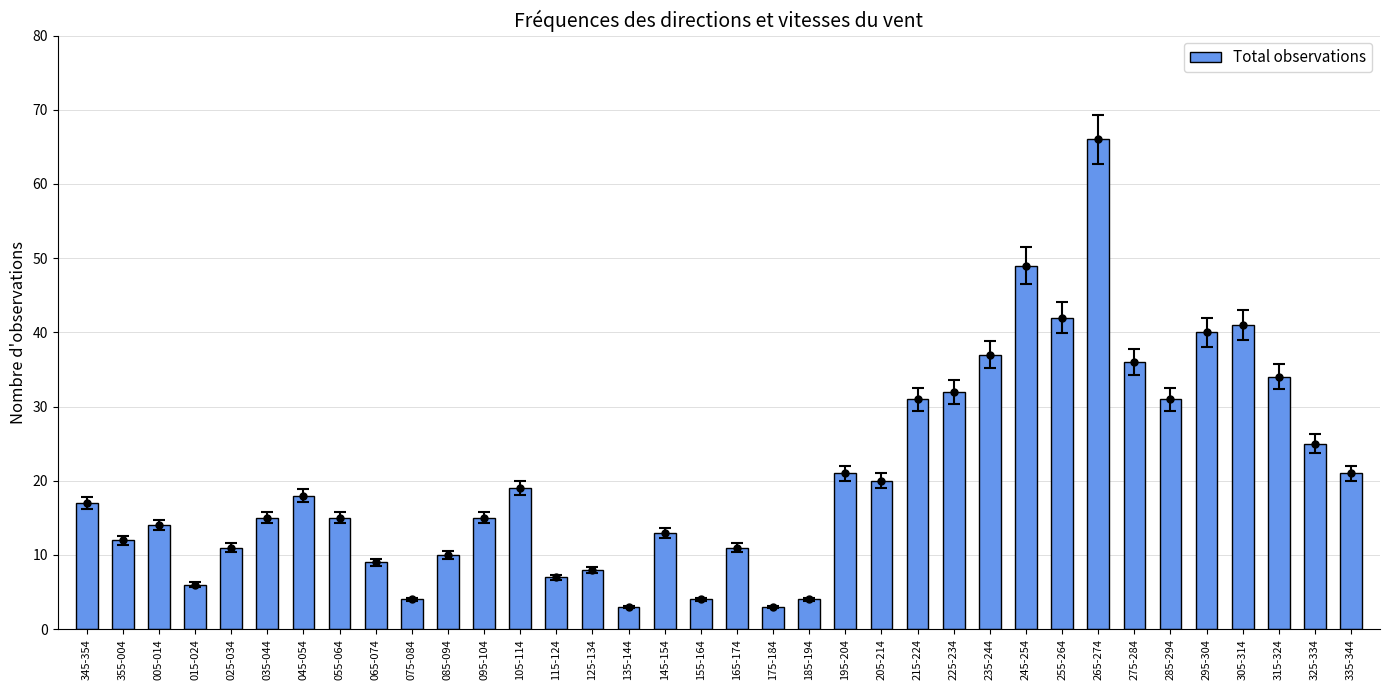

How many data points does each series have?

36